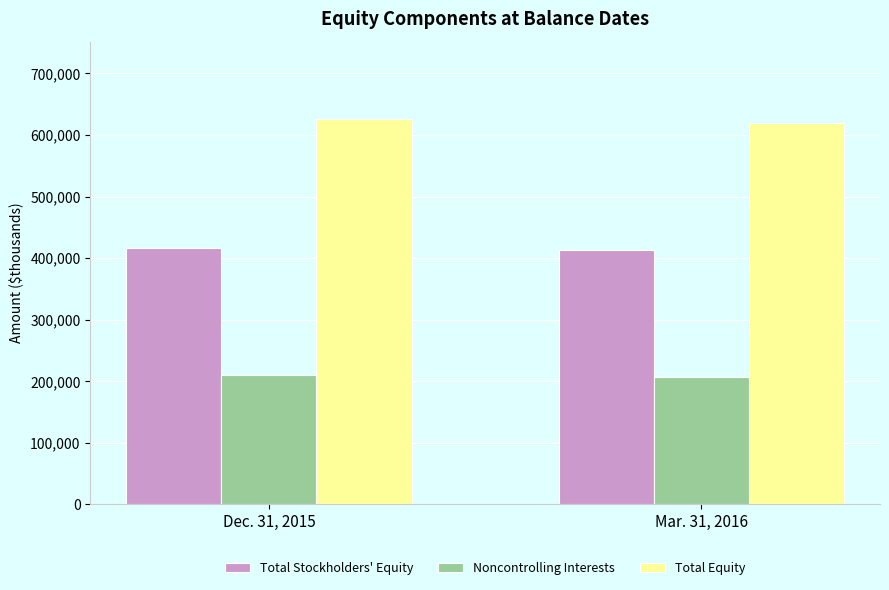

List the series in order of their peak value, highest first.

Total Equity, Total Stockholders' Equity, Noncontrolling Interests